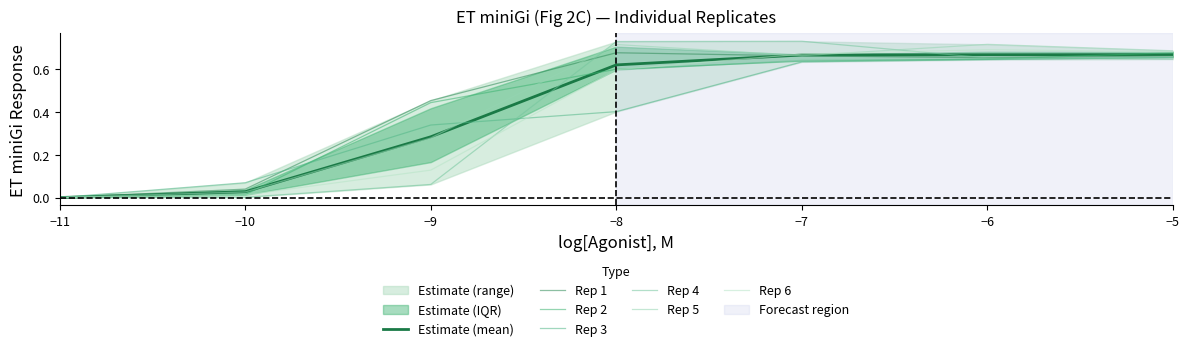

Reading left to right, transcribe all the data shown in this chart.

Rep 1: 0.0	0.0	0.5	0.7	0.7	0.7	0.7
Rep 2: 0.0	0.0	0.4	0.6	0.6	0.6	0.7
Rep 3: 0.0	0.1	0.3	0.4	0.6	0.6	0.7
Rep 4: 0.0	0.0	0.1	0.7	0.7	0.7	0.6
Rep 5: 0.0	0.0	0.3	0.7	0.7	0.7	0.7
Rep 6: 0.0	0.0	0.1	0.6	0.7	0.7	0.7